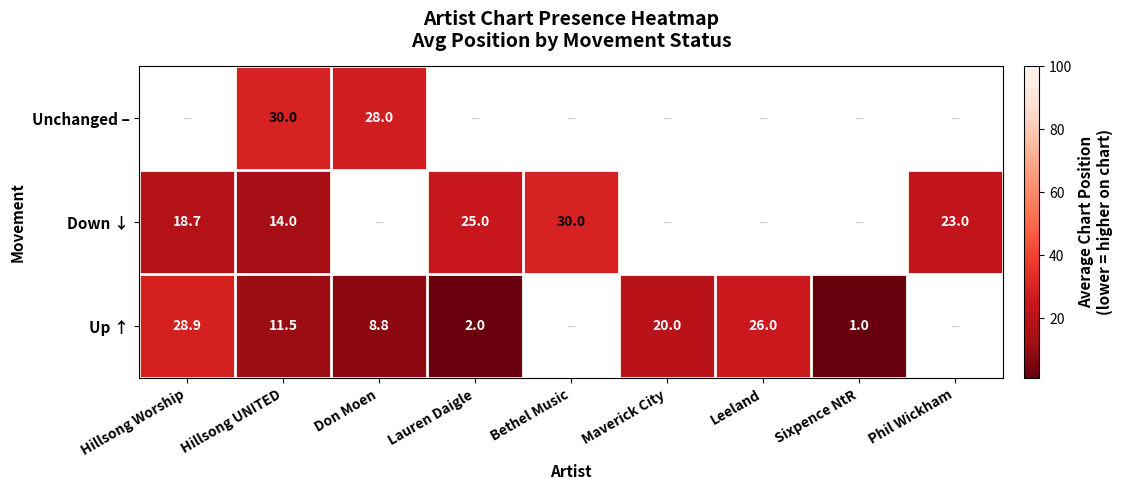

How many categories are shown in the chart?

9